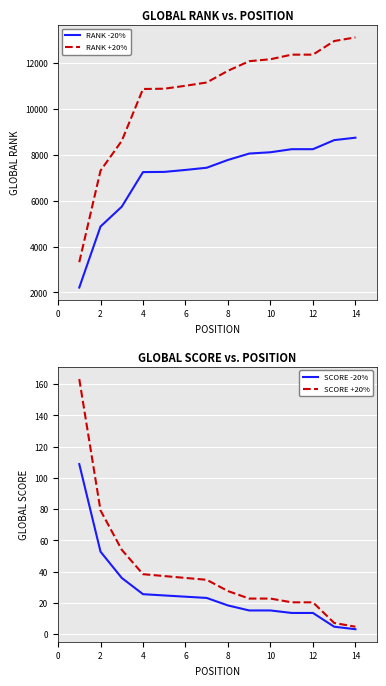

True or false: SCORE -20% and RANK +20% cross at least once.

False